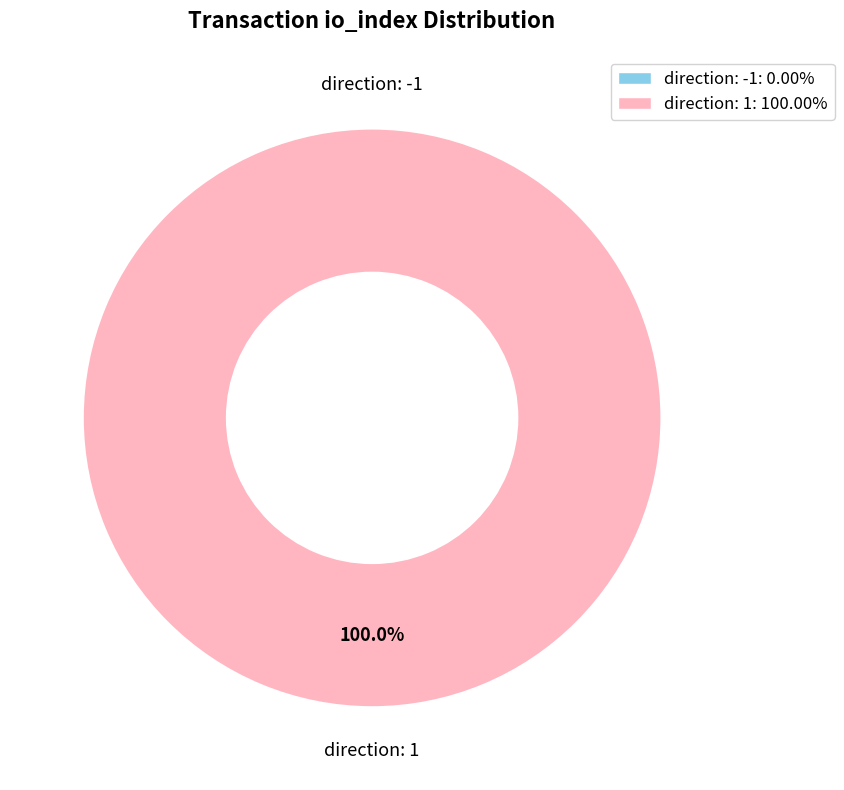

Does direction: -1 account for over 50% of the chart?

No